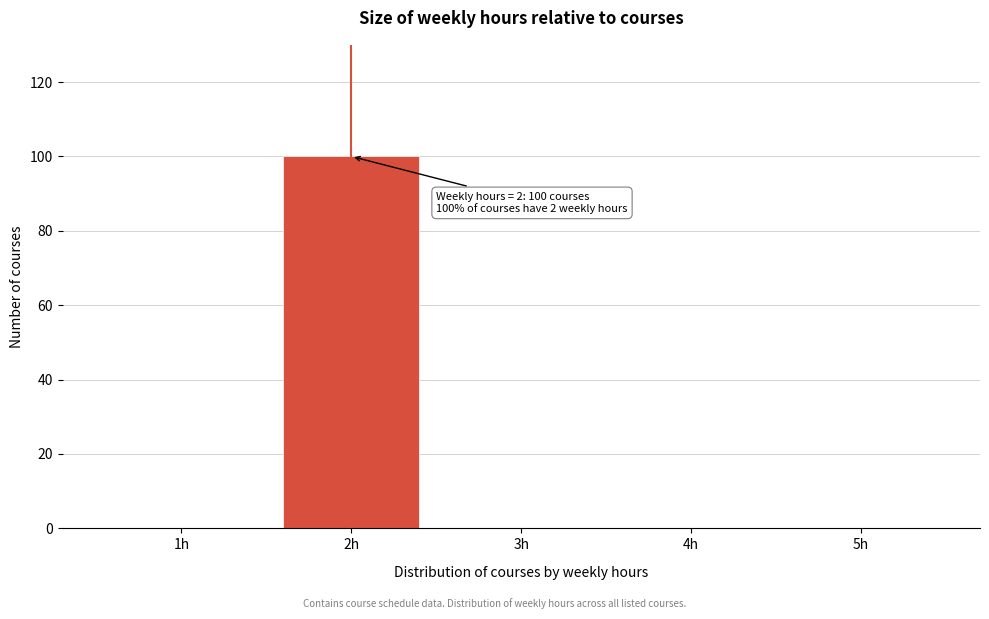

Reading right to left, extract all data points from this chart.

5h=0	4h=0	3h=0	2h=100	1h=0